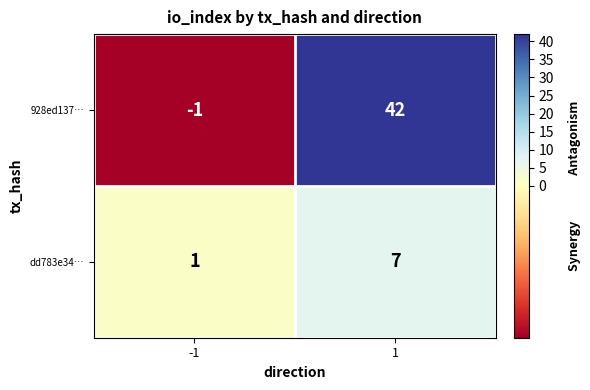

Which label corresponds to the largest value in the chart?

1